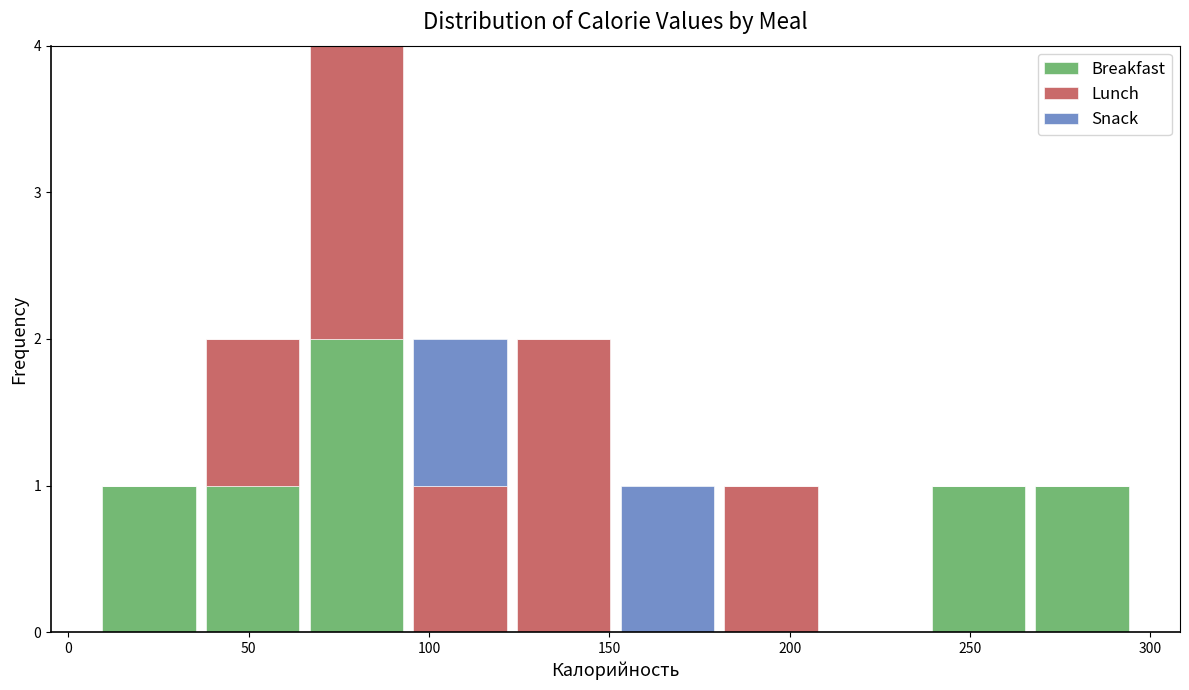

Which range on the x-axis has the tallest stacked bar (by total height)?

65 to 95